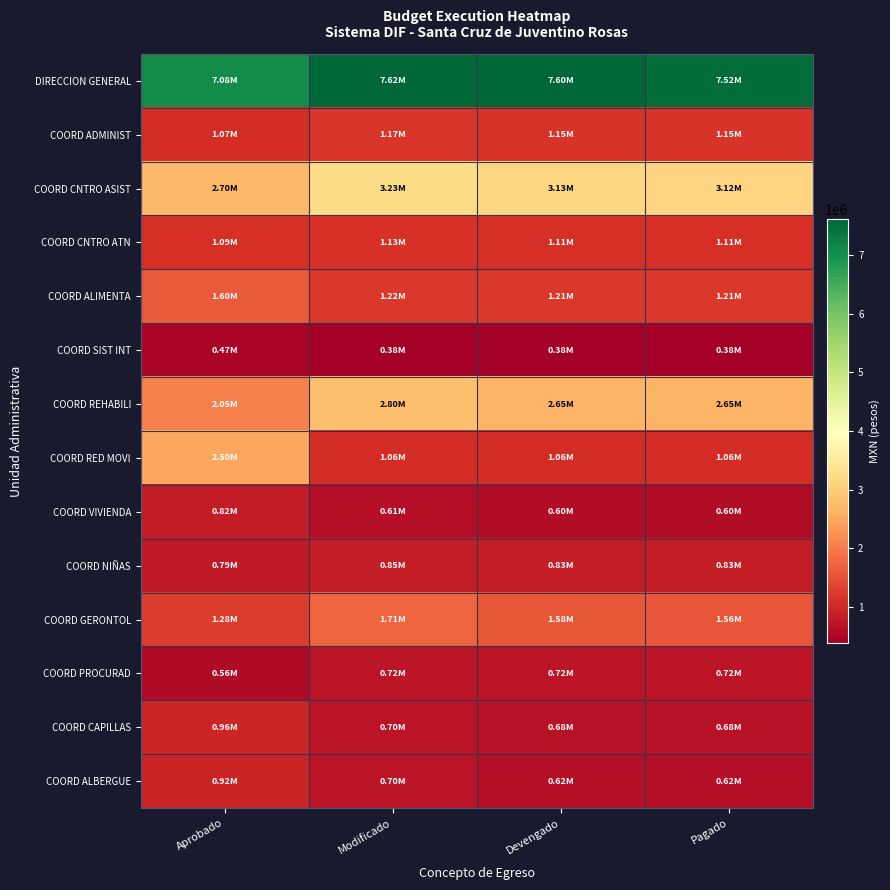

Rank the series by their maximum value, from lowest to highest.

COORD SIST INT, COORD PROCURAD, COORD VIVIENDA, COORD NIÑAS, COORD ALBERGUE, COORD CAPILLAS, COORD CNTRO ATN, COORD ADMINIST, COORD ALIMENTA, COORD GERONTOL, COORD RED MOVI, COORD REHABILI, COORD CNTRO ASIST, DIRECCION GENERAL